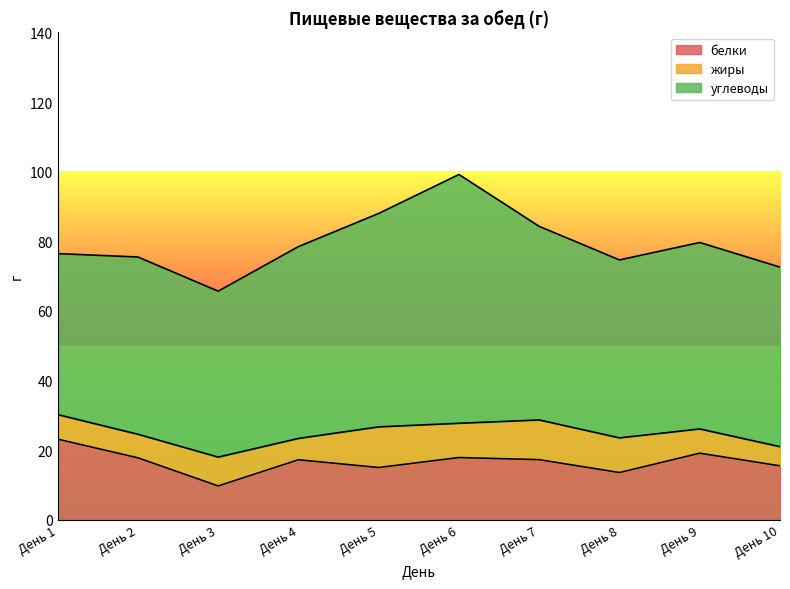

What value does the жиры series have at День 3?

8.3